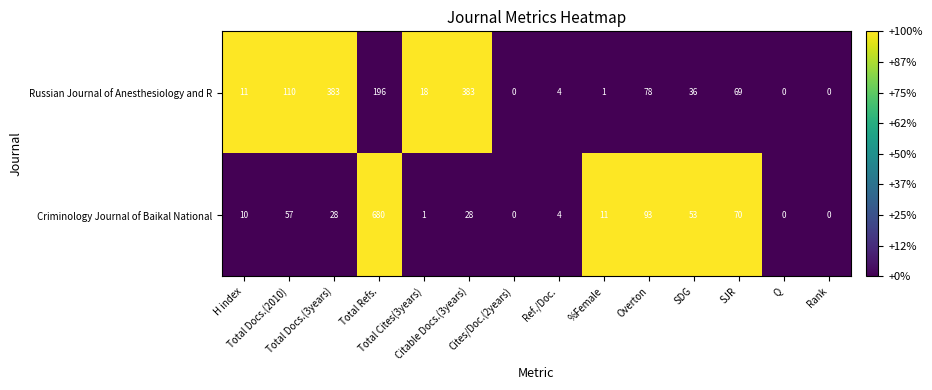

How many values in Russian Journal of Anesthesiology and R are above zero?

11